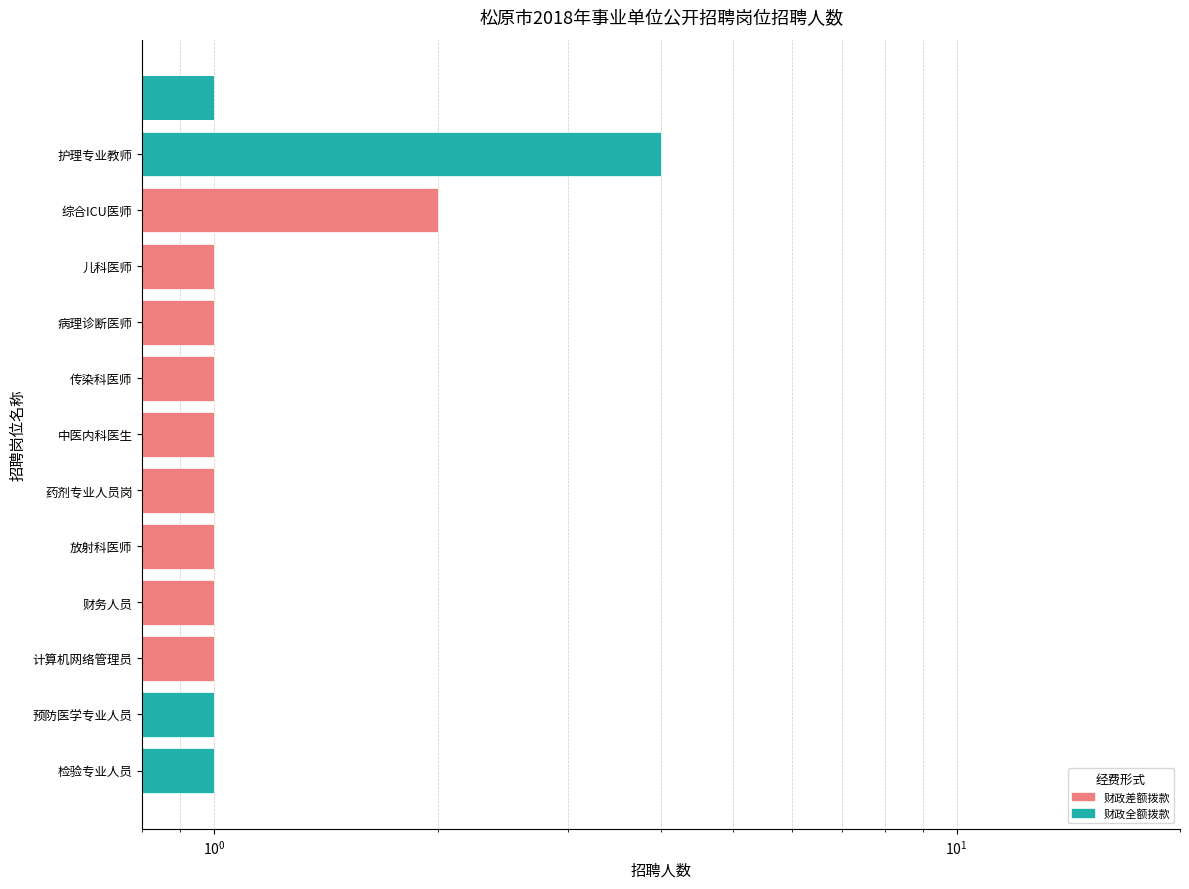

What is the label of the 3rd bar from the left?

儿科医师